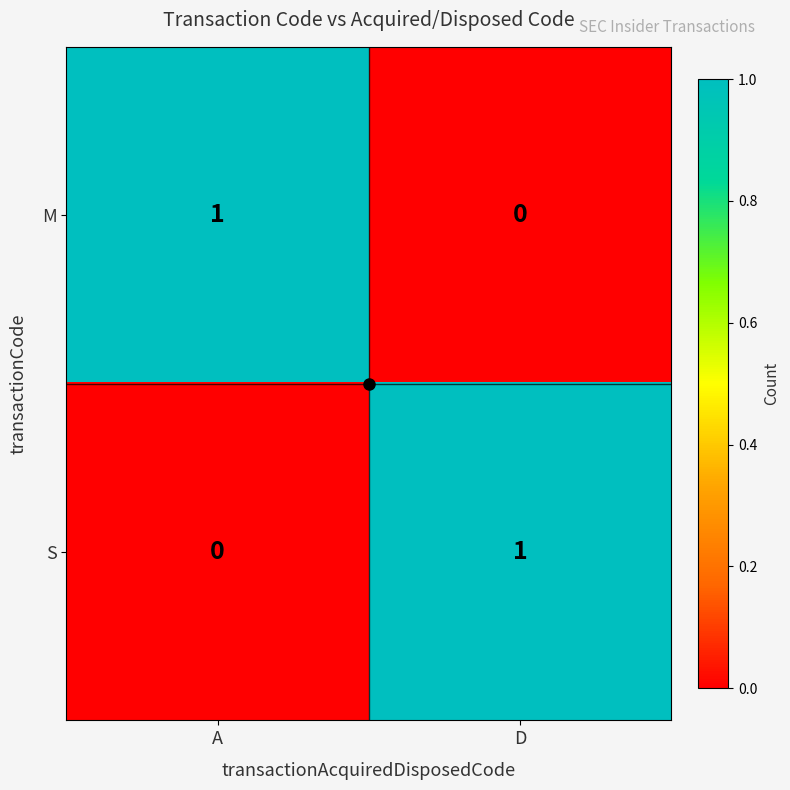

List the labels in order of M value, largest first.

A, D